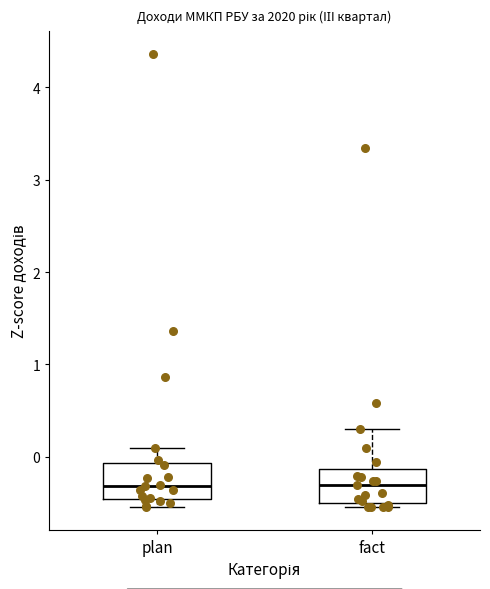

Reading left to right, transcribe this box plot: for each box, give where its median line is, the range the box spans, and where its two whiskers end, as read against the y-axis. The values are not printed on the chart, so give them approximately, as read against the axis.

plan: median -0.3, box -0.5 to -0.1, whiskers -0.5 (just below the box's lower edge) to 0.1
fact: median -0.3, box -0.5 to -0.1, whiskers -0.5 (just below the box's lower edge) to 0.3